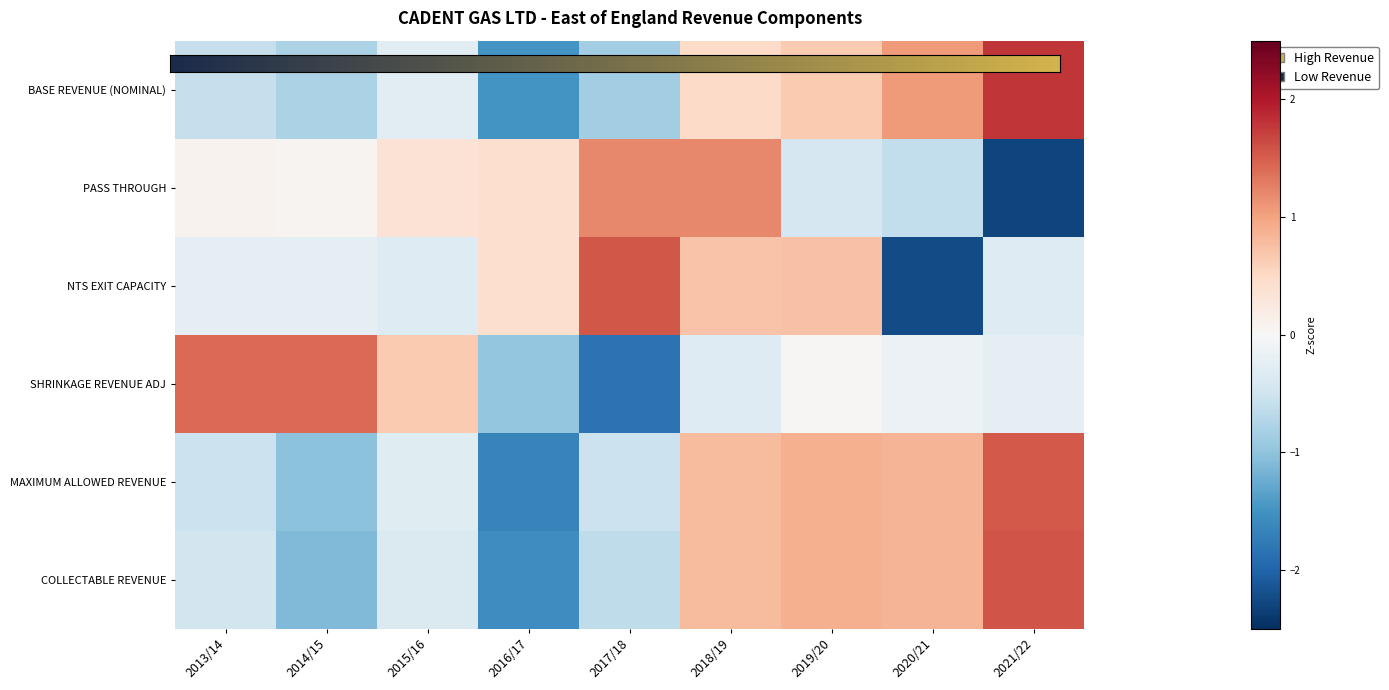

What is the total value across all series at 2020/21?

-0.2